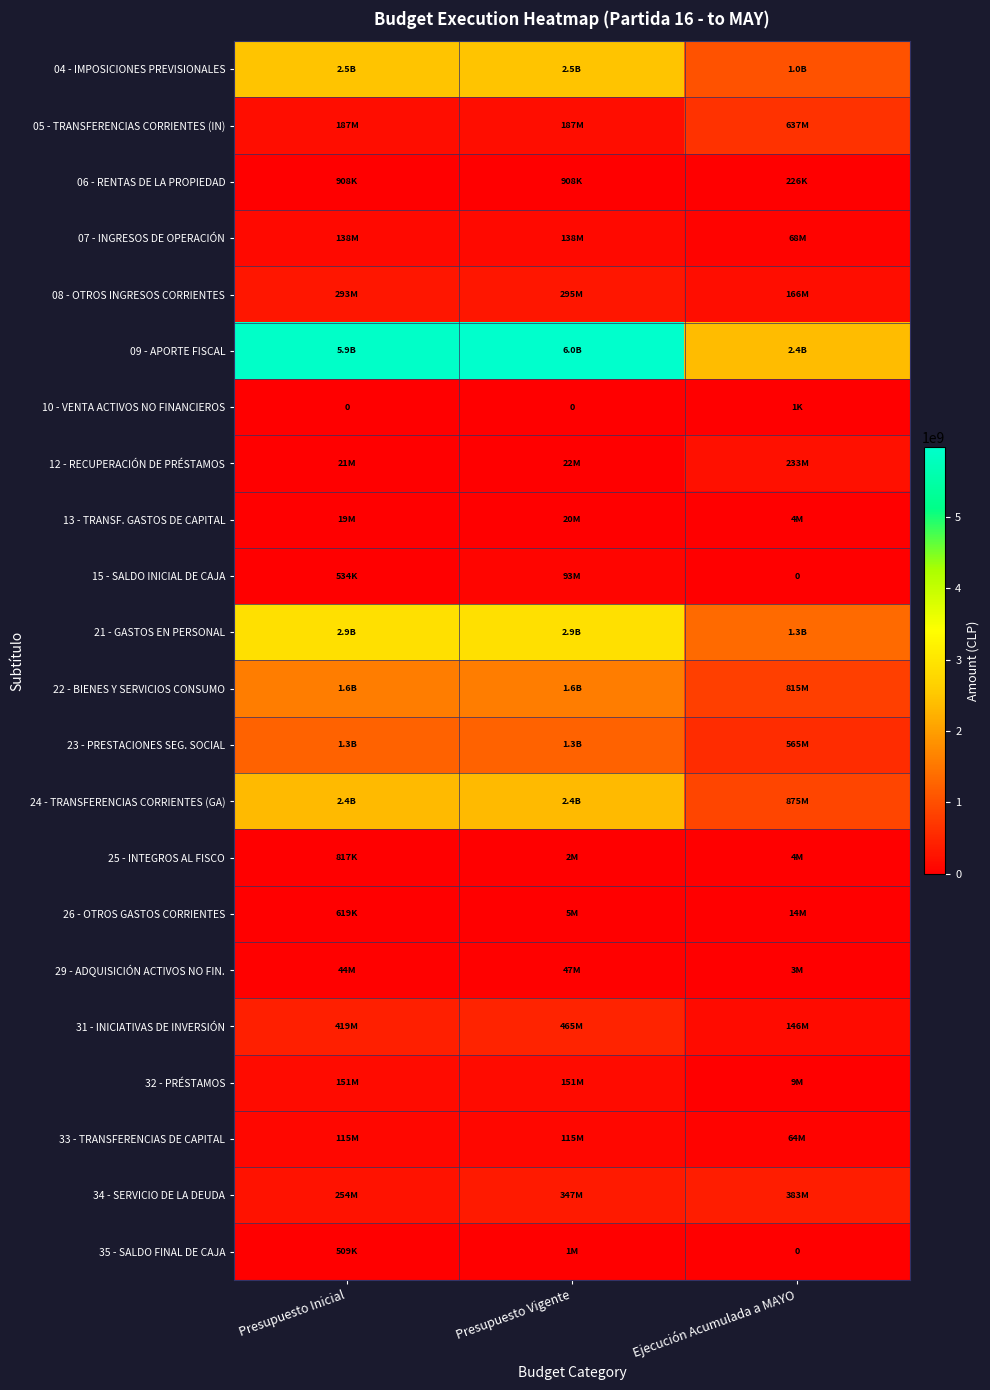

At which label does 05 - TRANSFERENCIAS CORRIENTES (IN) reach its minimum?

Presupuesto Inicial